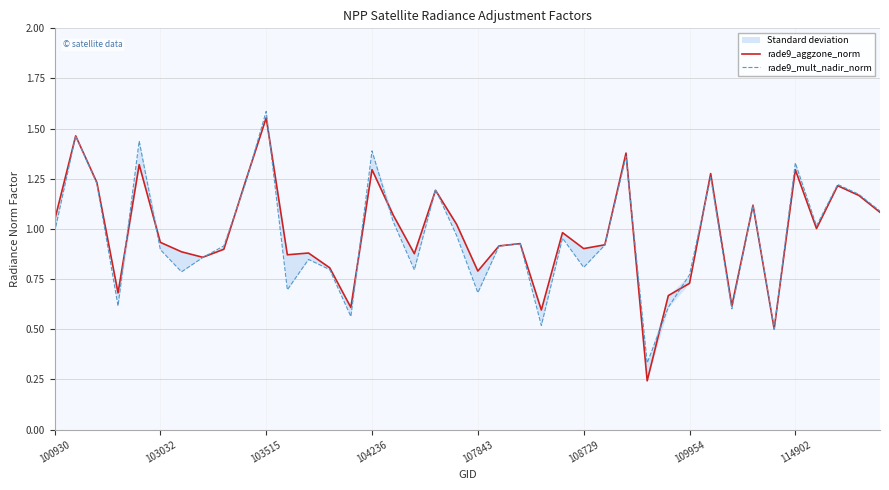

Between 26 and 36, which series saw the biggest shift?

rade9_mult_nadir_norm